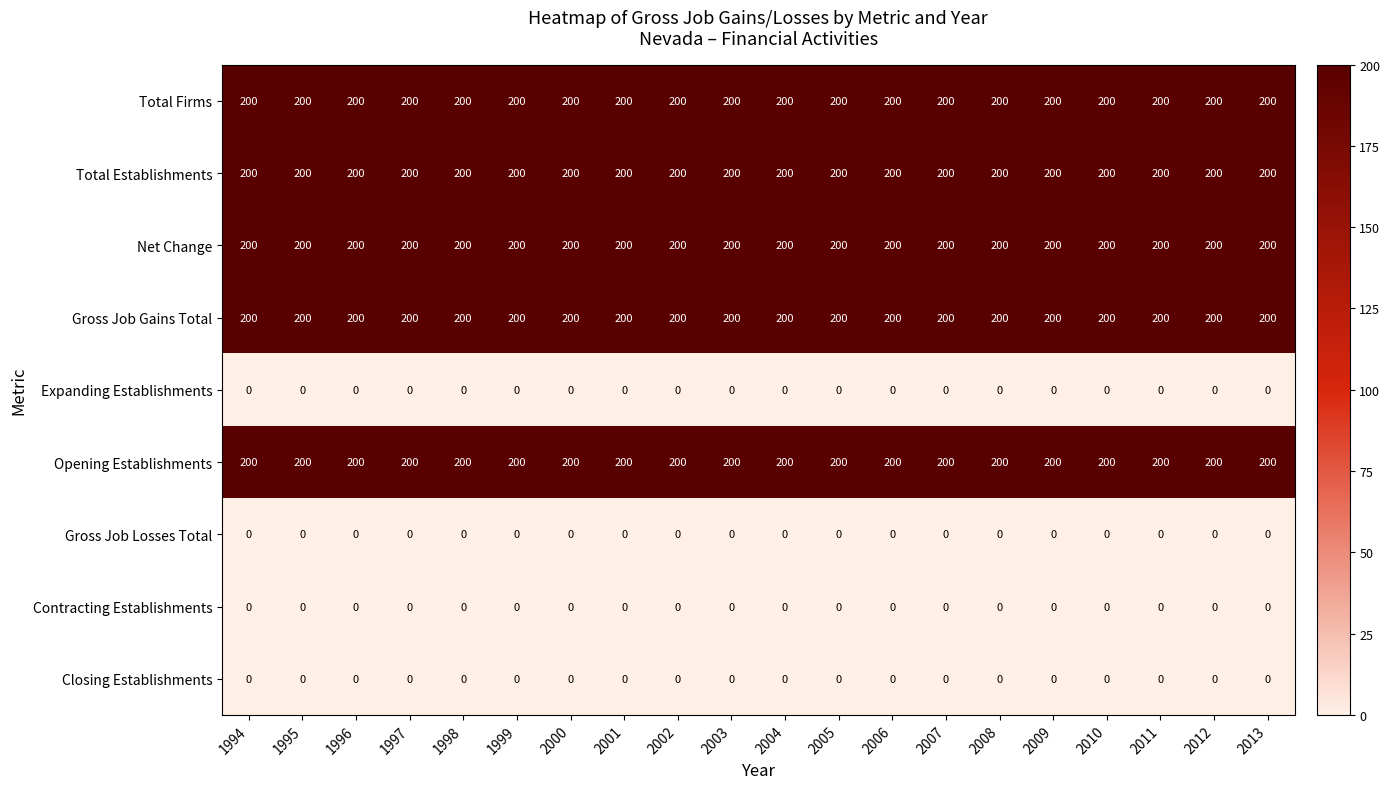

Is it true that Net Change equals 71 at 1997?

False